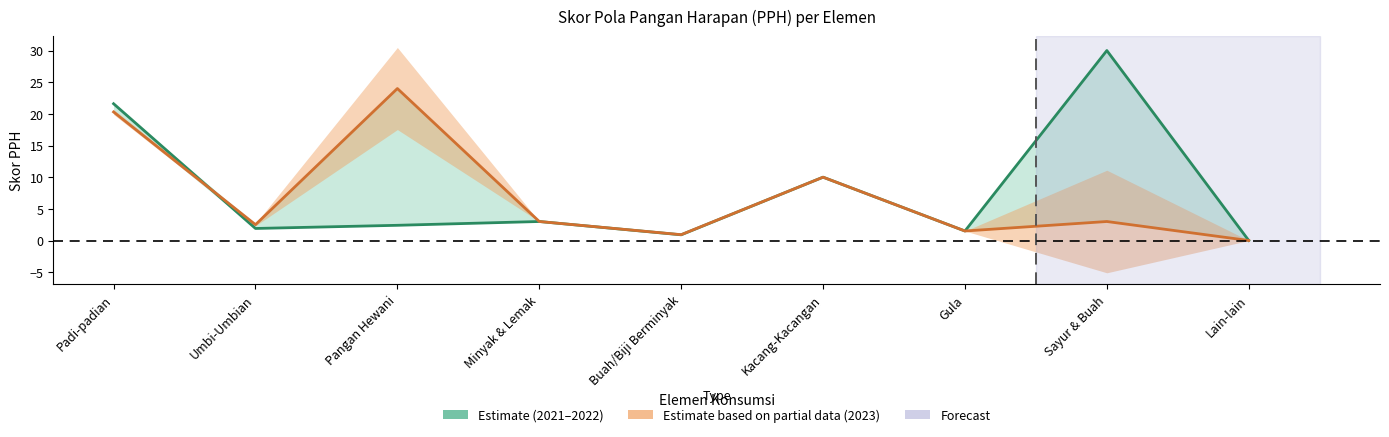

How many lines are shown in the chart?

2